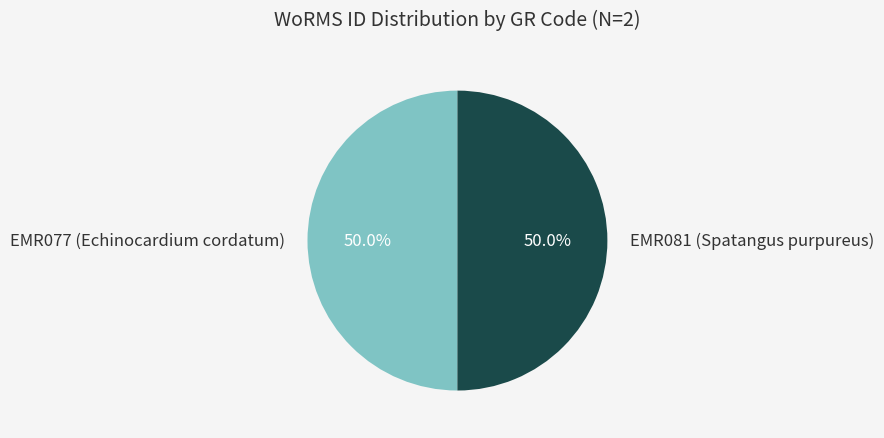

Approximately how many times larger is the value at EMR077 (Echinocardium cordatum) compared to EMR081 (Spatangus purpureus)?

1.0